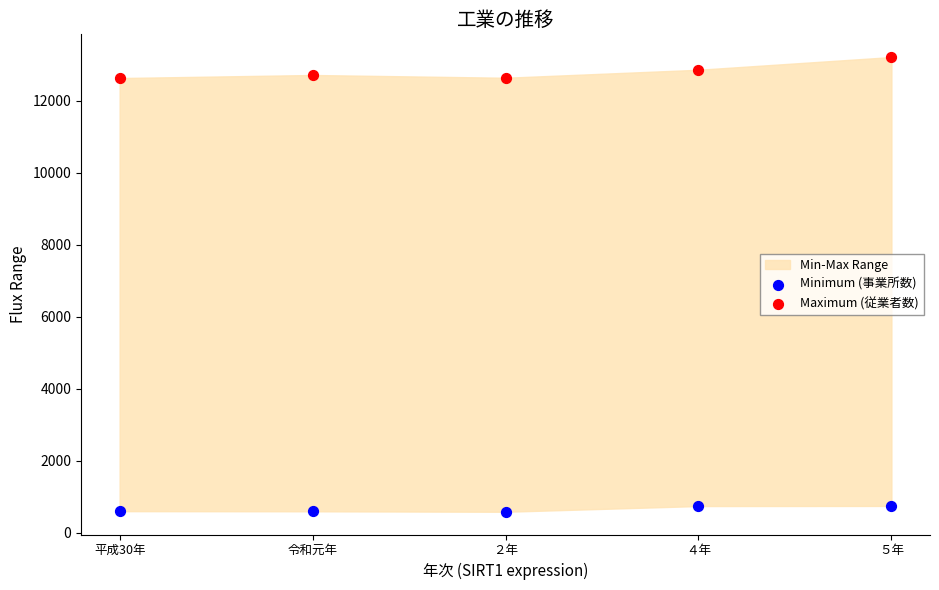

Which series reaches the minimum Y coordinate?

Minimum (事業所数)